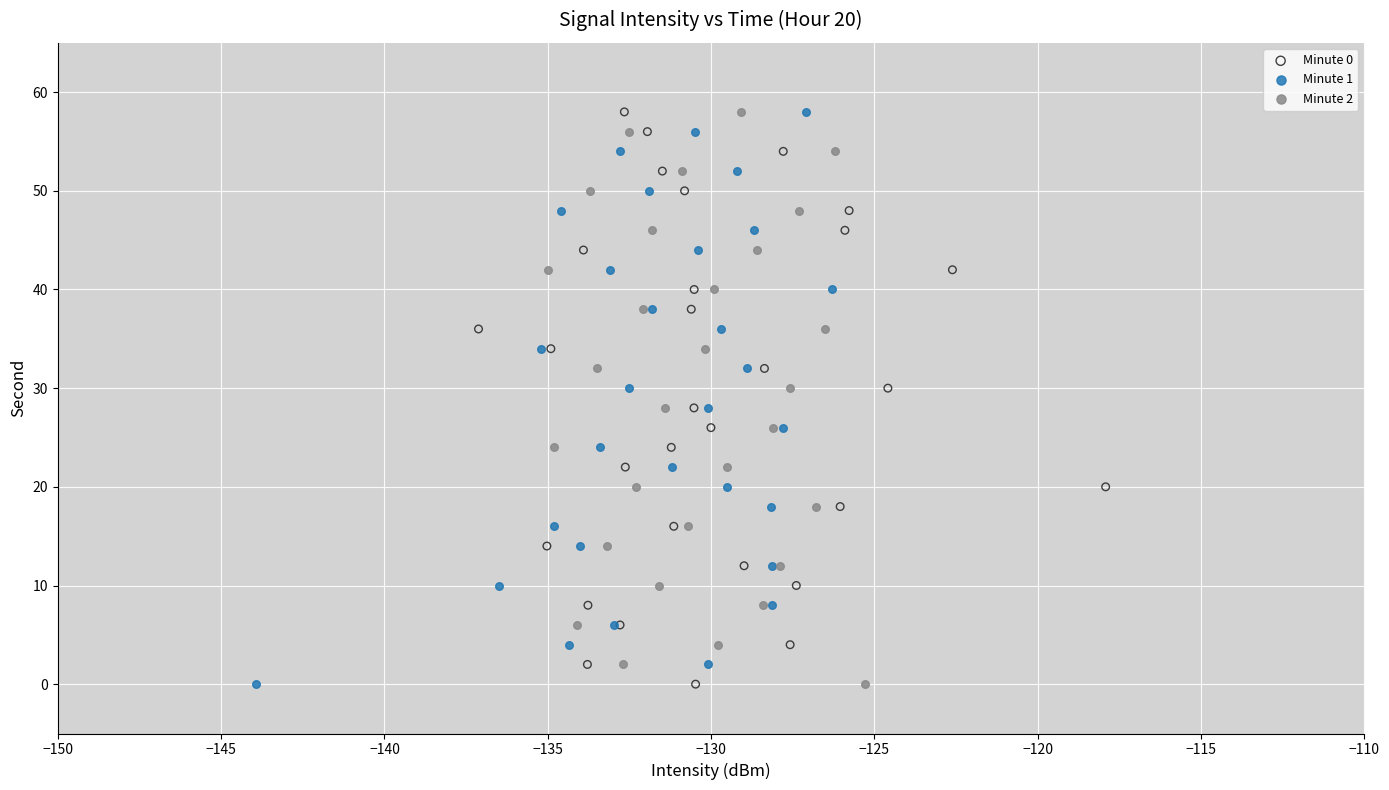

What are all the series names shown in the legend?

Minute 0, Minute 1, Minute 2